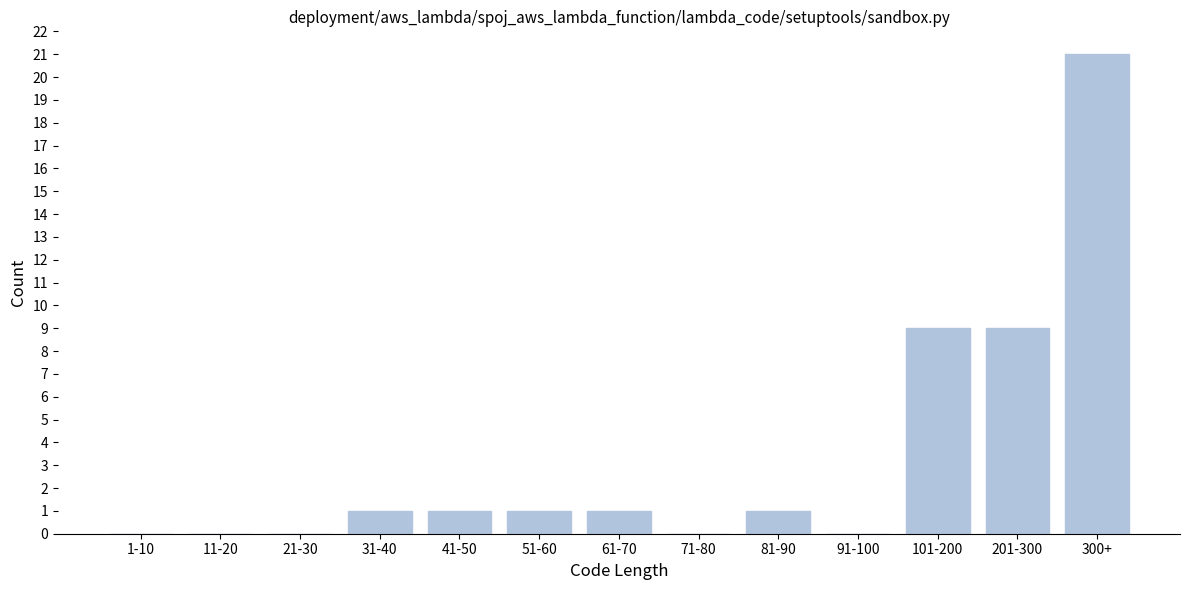

Reading left to right, extract all data points from this chart.

1-10=0	11-20=0	21-30=0	31-40=1	41-50=1	51-60=1	61-70=1	71-80=0	81-90=1	91-100=0	101-200=9	201-300=9	300+=21